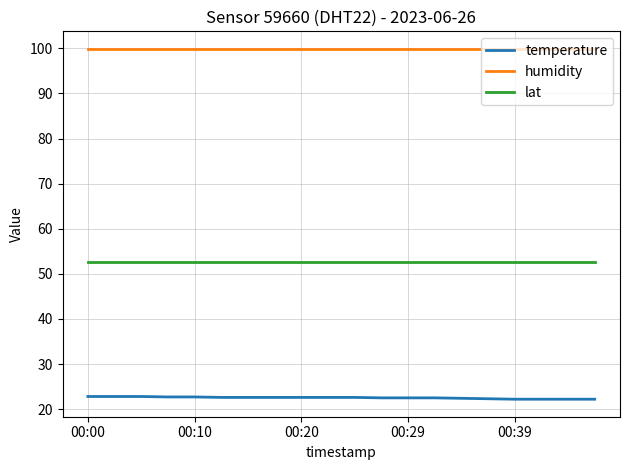

Rank the series by their average value, from lowest to highest.

temperature, lat, humidity